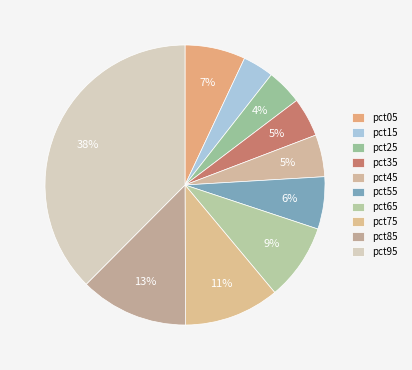

Rank the categories by value from highest to lowest.

pct95, pct85, pct75, pct65, pct05, pct55, pct45, pct35, pct25, pct15